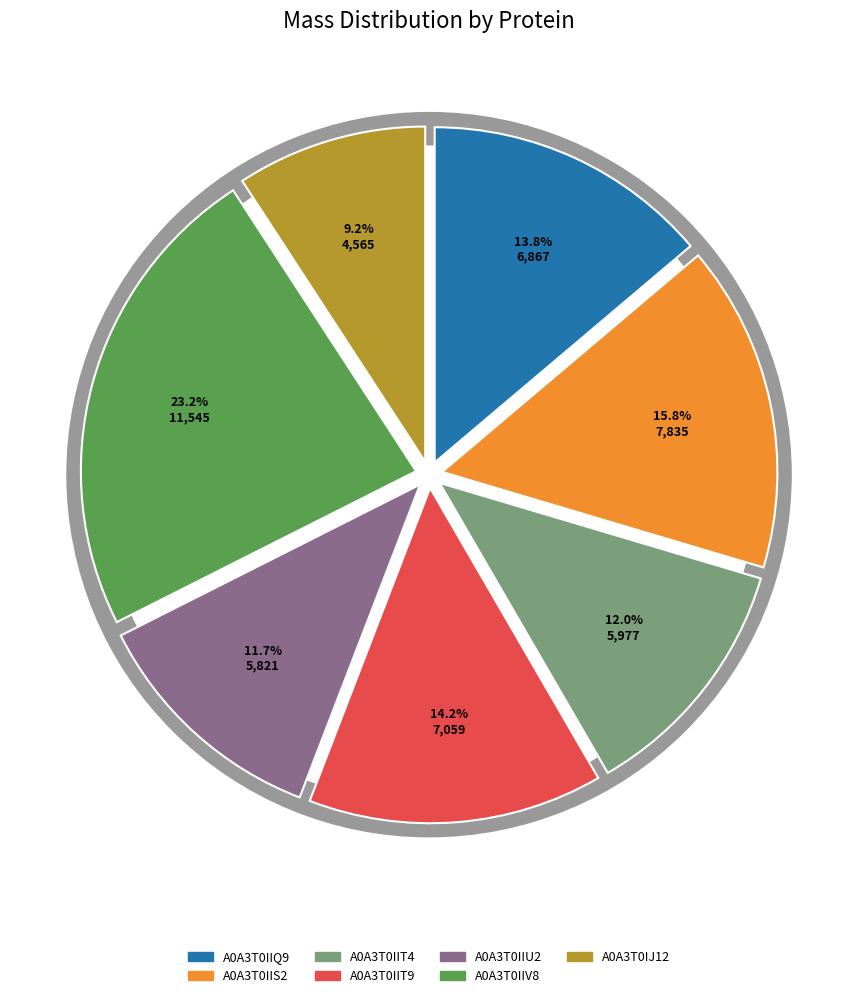

Rank the categories by value from highest to lowest.

A0A3T0IIV8, A0A3T0IIS2, A0A3T0IIT9, A0A3T0IIQ9, A0A3T0IIT4, A0A3T0IIU2, A0A3T0IJ12